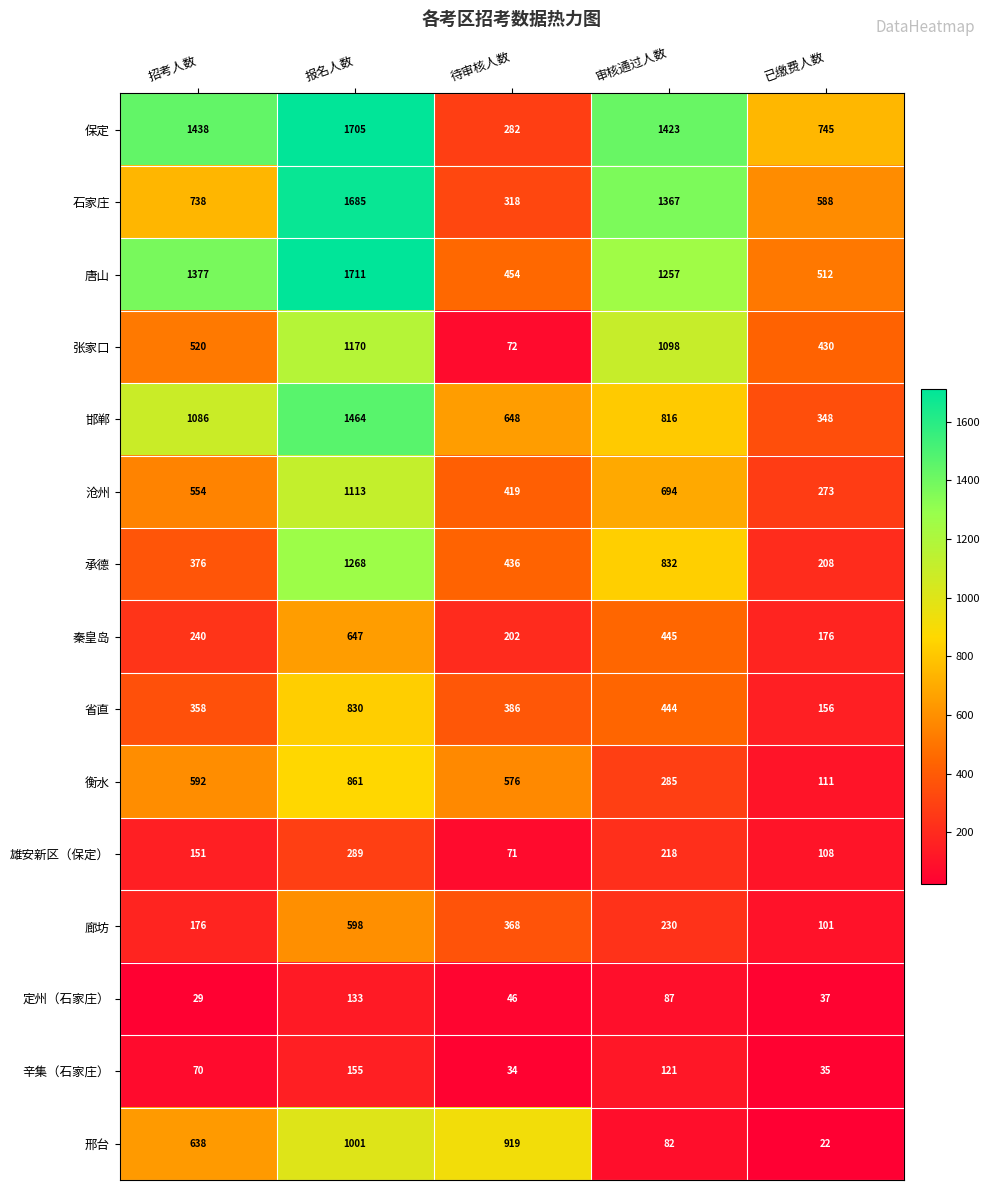

Which series has the largest range (max minus min)?

保定